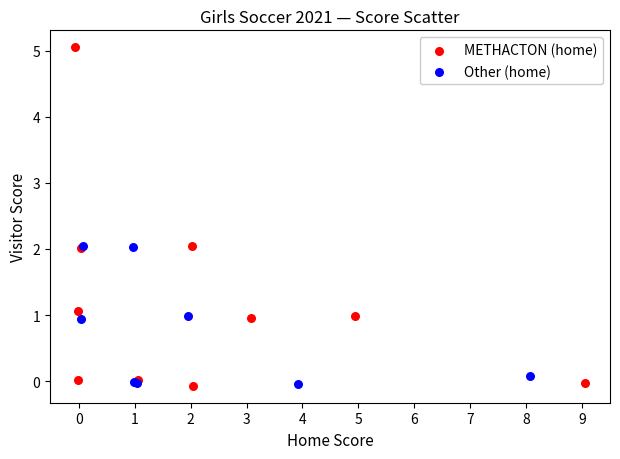

Which series has the largest Y range (max minus min)?

METHACTON (home)